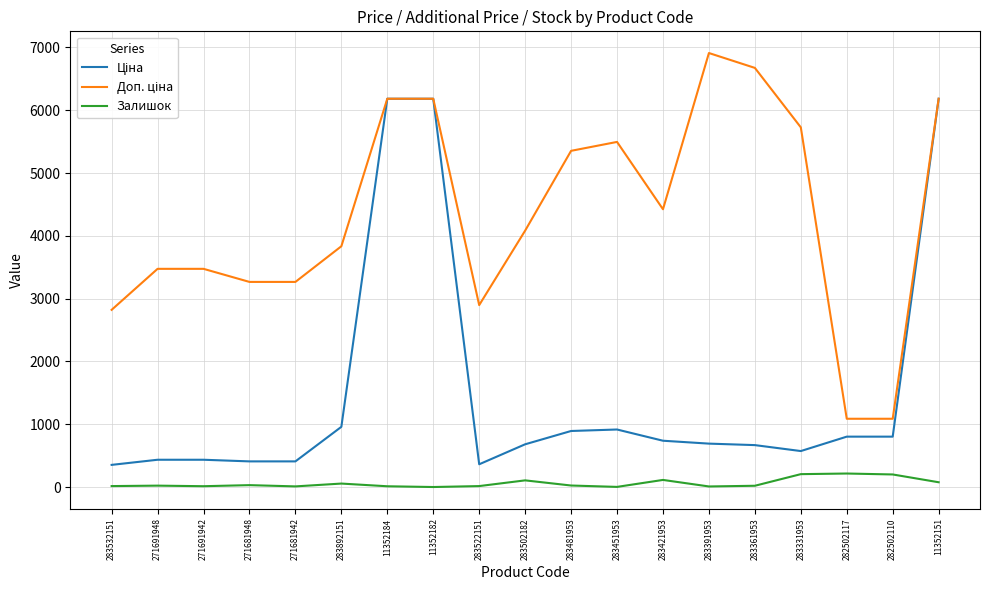

What is the total value across all series at 283331953?

6504.7